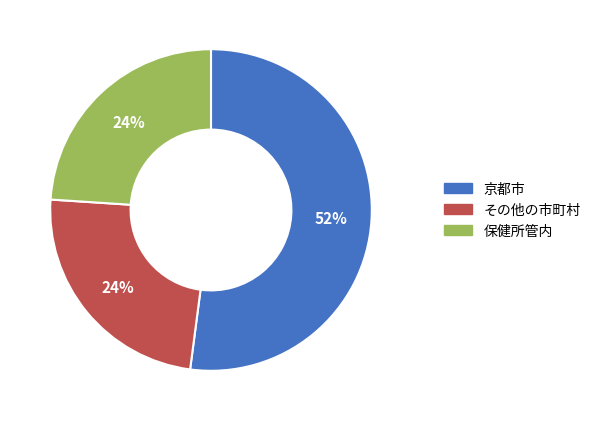

Does any single category account for the majority?

Yes